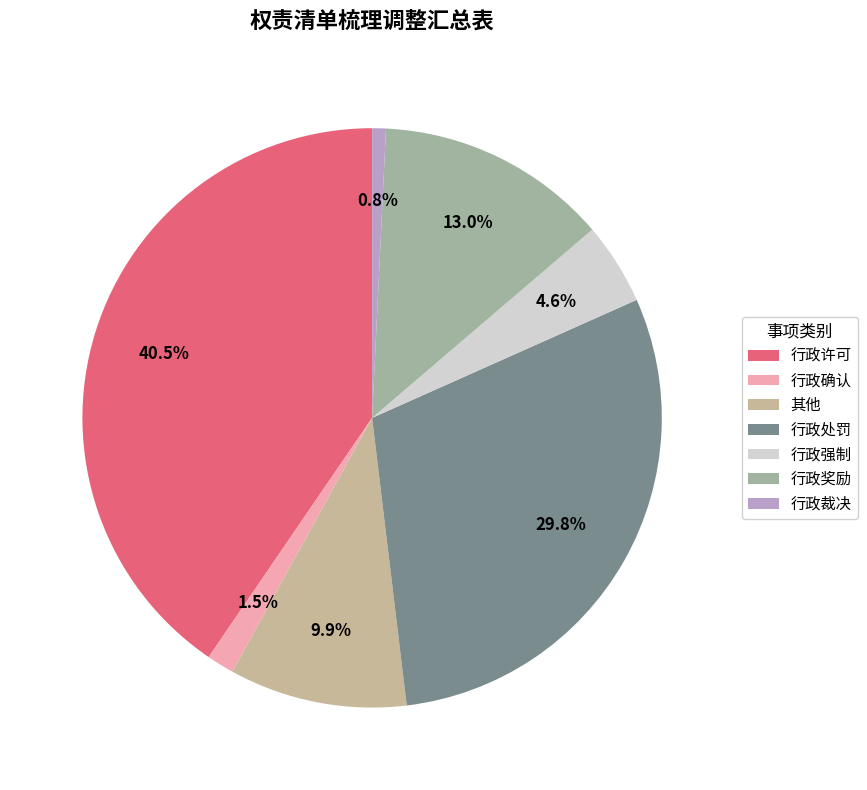

Which category has the biggest portion of the pie?

行政许可